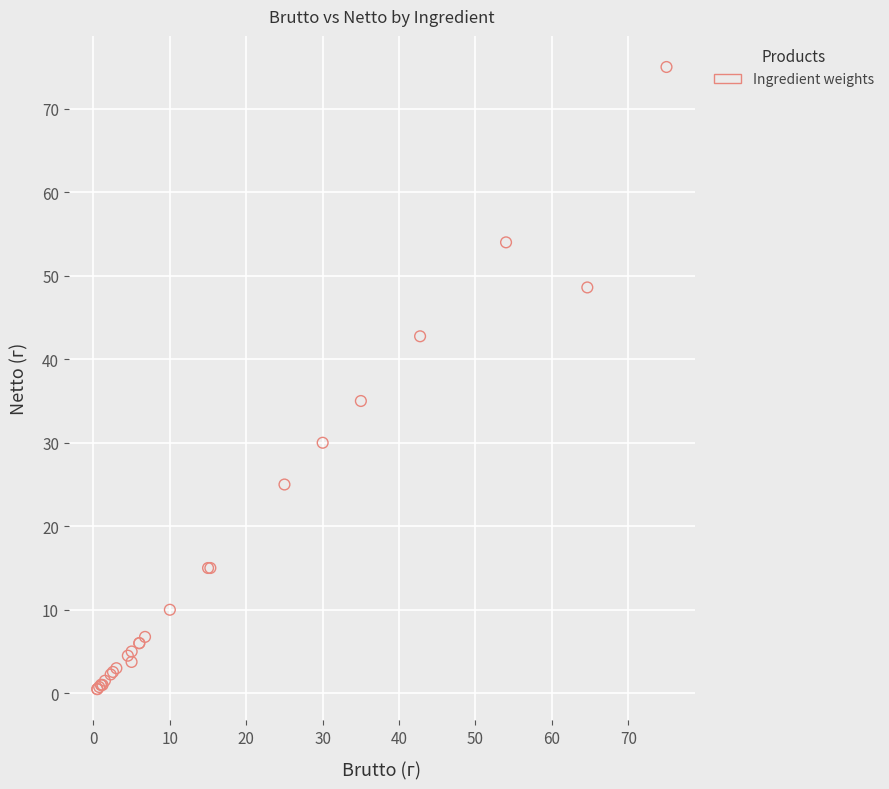

What Y value in the scatter plot is closest to 37?

35.0